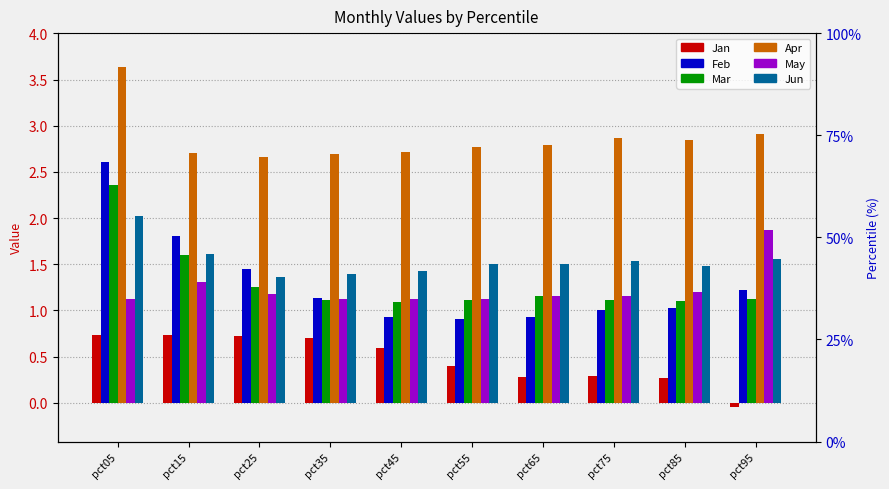

What is the value of the Mar bar at the 4th from the left?

1.1